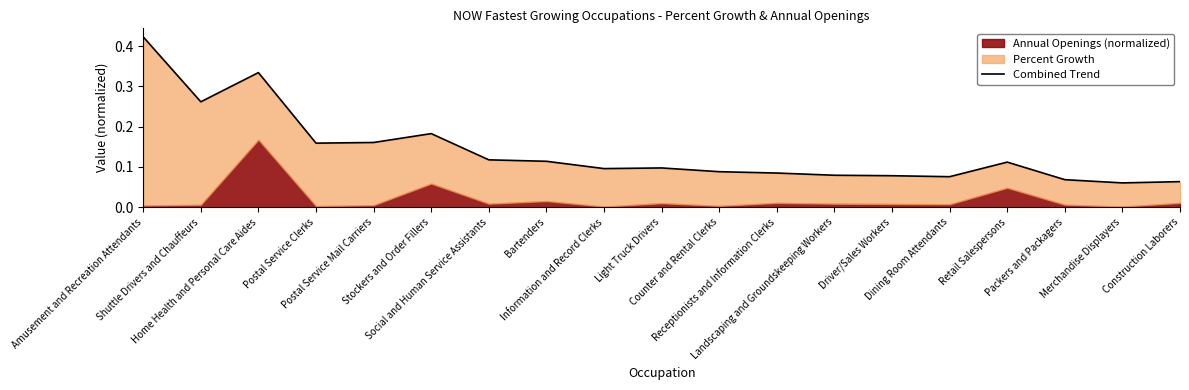

Reading right to left, list all the values displayed in this chart.

0.1	0.1	0.1	0.1	0.1	0.1	0.1	0.1	0.1	0.1	0.1	0.1	0.1	0.2	0.2	0.2	0.3	0.3	0.4